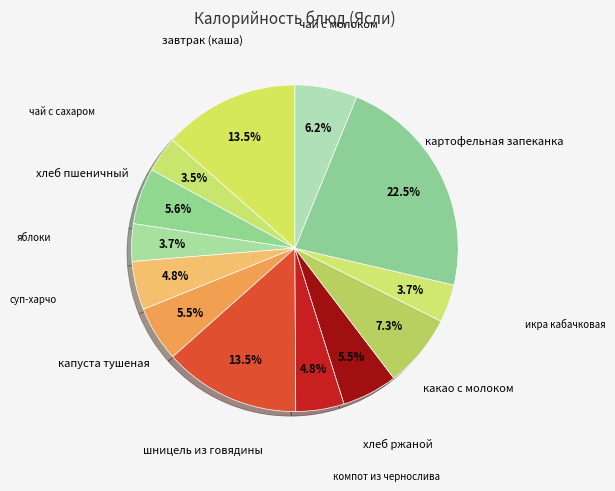

Do какао с молоком and компот из чернослива together represent more than half of the pie?

No